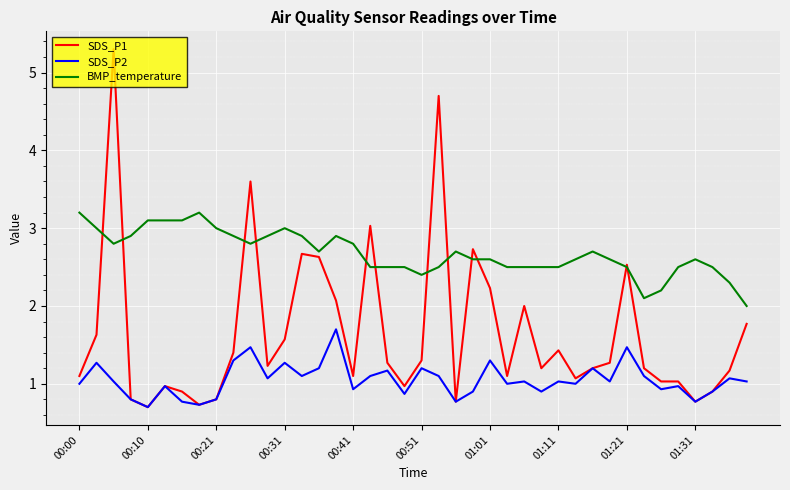

Which series has the largest range (max minus min)?

SDS_P1